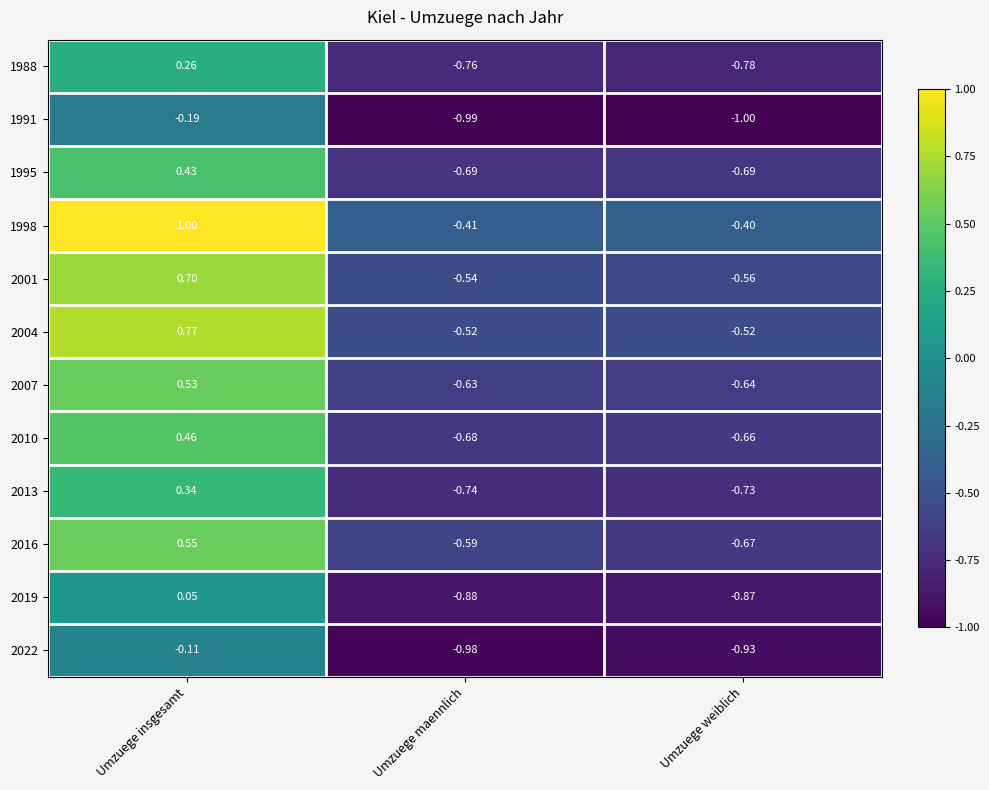

At which label does 2001 first exceed 0?

Umzuege insgesamt